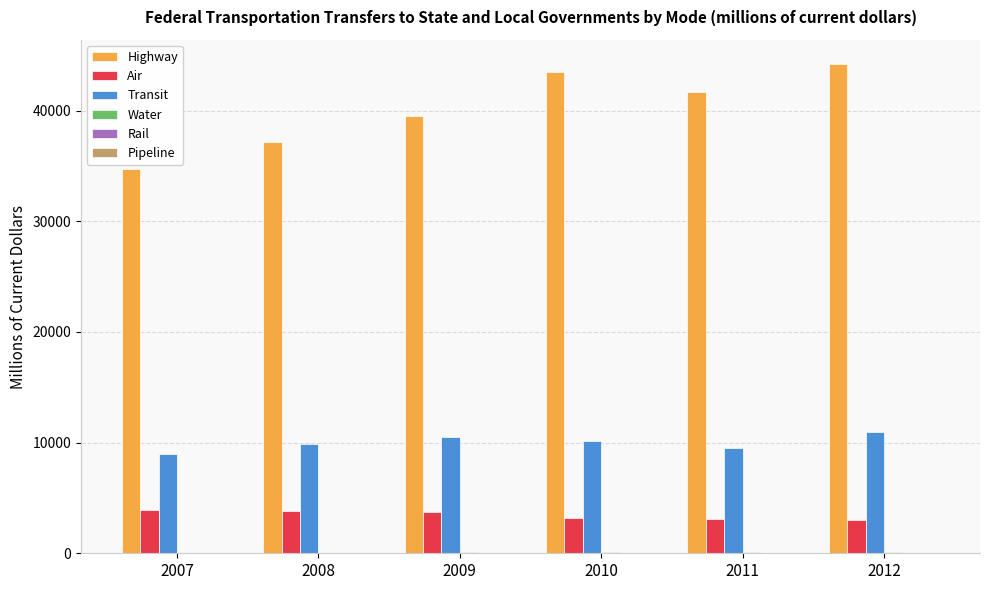

True or false: Transit has a value of 9847.0 at 2008.

True